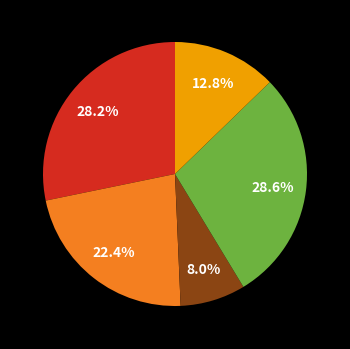

Is there any slice that represents more than half of the pie?

No